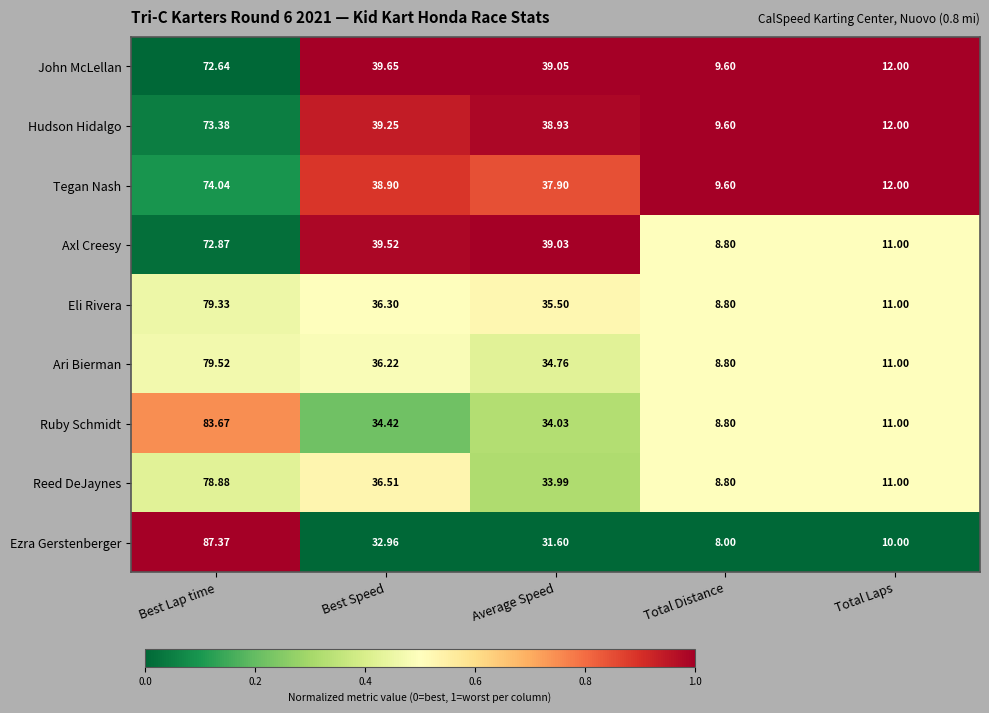

Where is Reed DeJaynes nearest to the value 43?

Best Speed